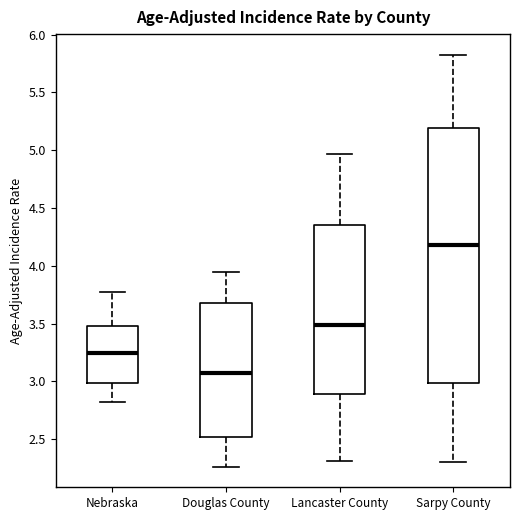

Reading left to right, read every box against the y-axis: the position of its median line, the range the box covers, and the ends of its whiskers. The values are not printed on the chart, so give them approximately, as read against the axis.

Nebraska: median 3.25, box 3.00 to 3.50, whiskers 2.80 to 3.75
Douglas County: median 3.05, box 2.50 to 3.65, whiskers 2.25 to 3.95
Lancaster County: median 3.50, box 2.90 to 4.35, whiskers 2.30 to 4.95
Sarpy County: median 4.20, box 3.00 to 5.20, whiskers 2.30 to 5.85